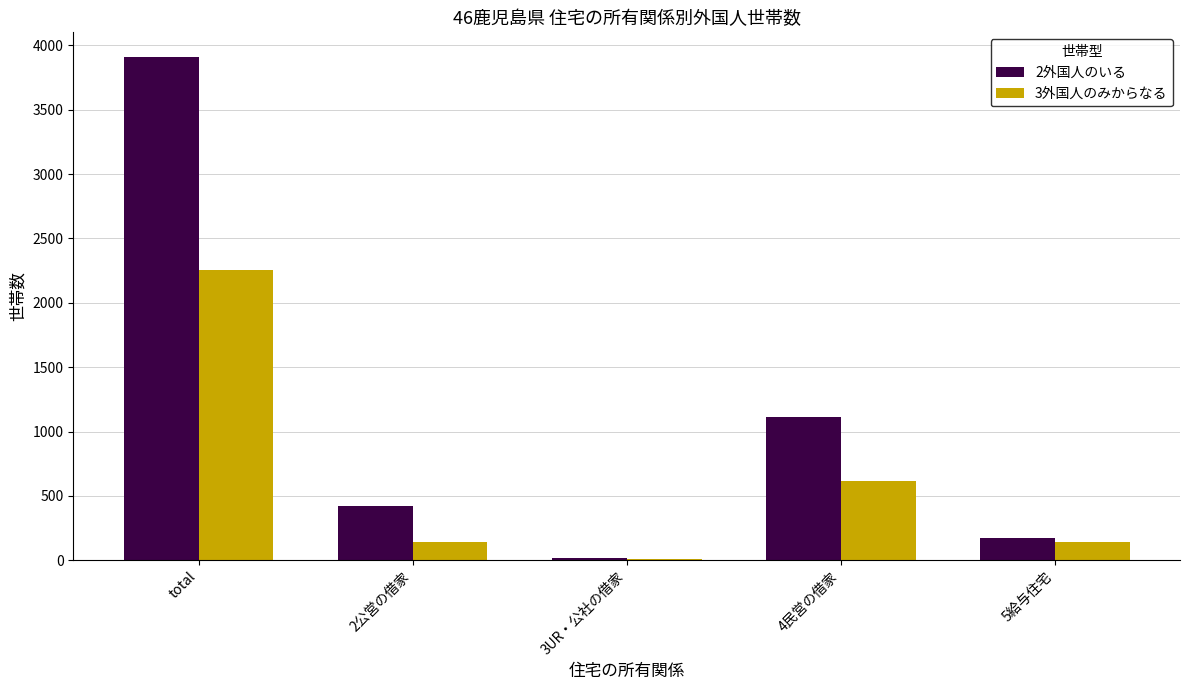

True or false: 2外国人のいる has a value of 6094 at total.

False